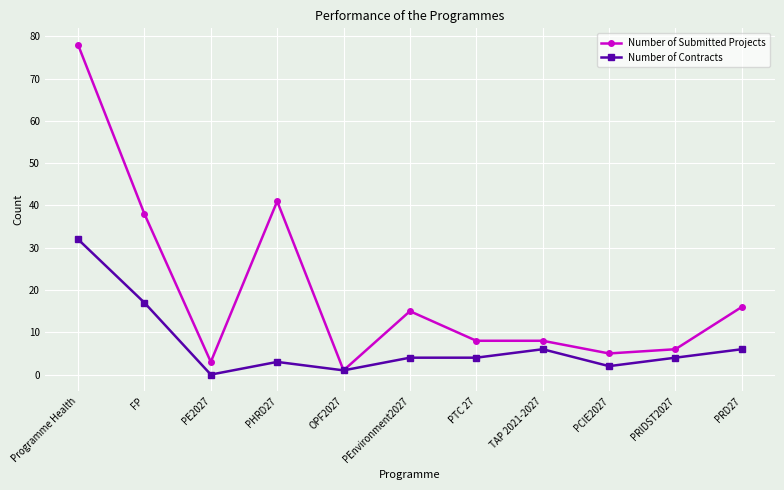

What is the label of the 5th point from the right?

PTC 27